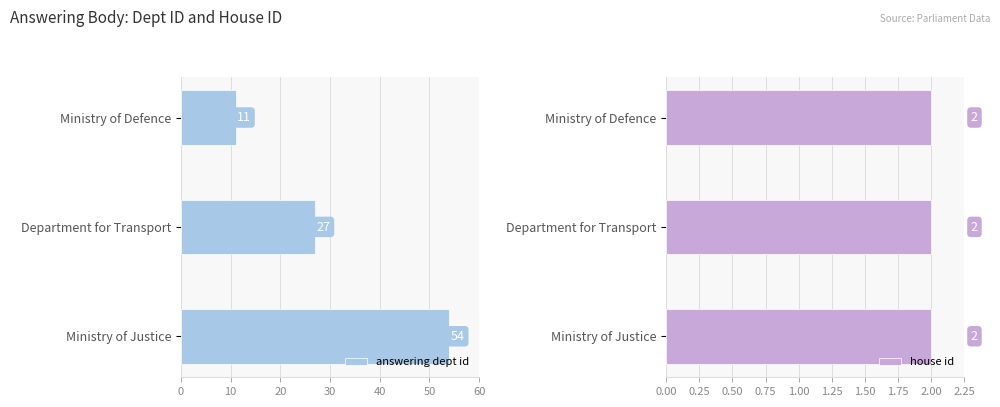

The value of answering dept id at Ministry of Defence is 7. True or false?

False